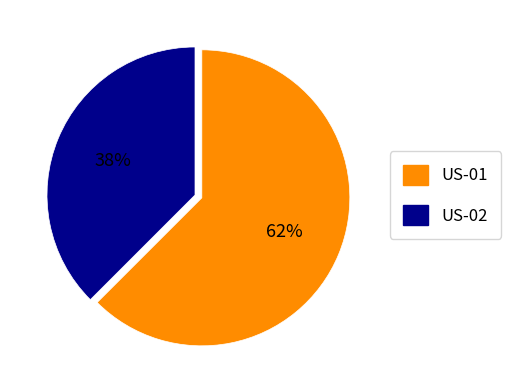

Which category accounts for the majority?

US-01